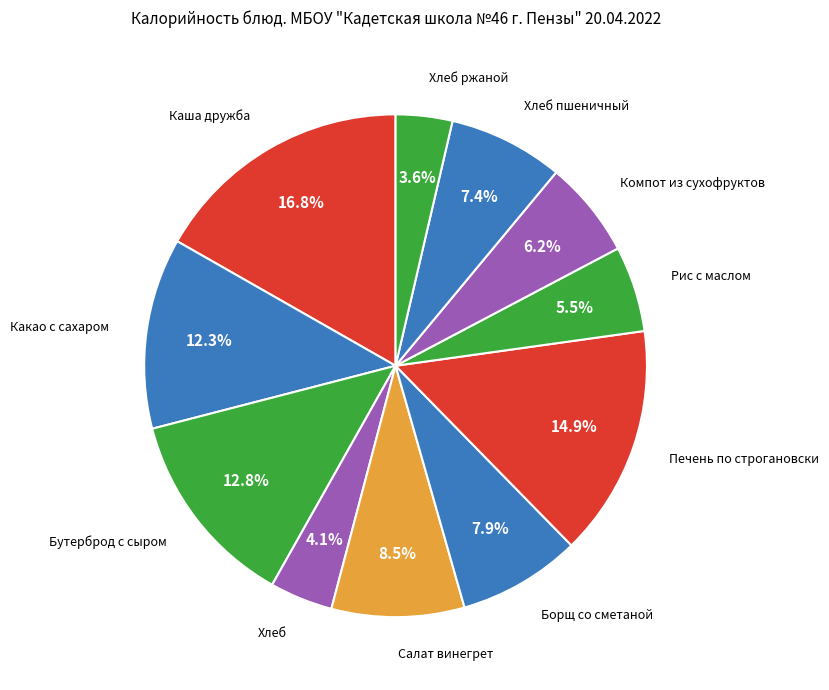

How many slices are in this pie chart?

11